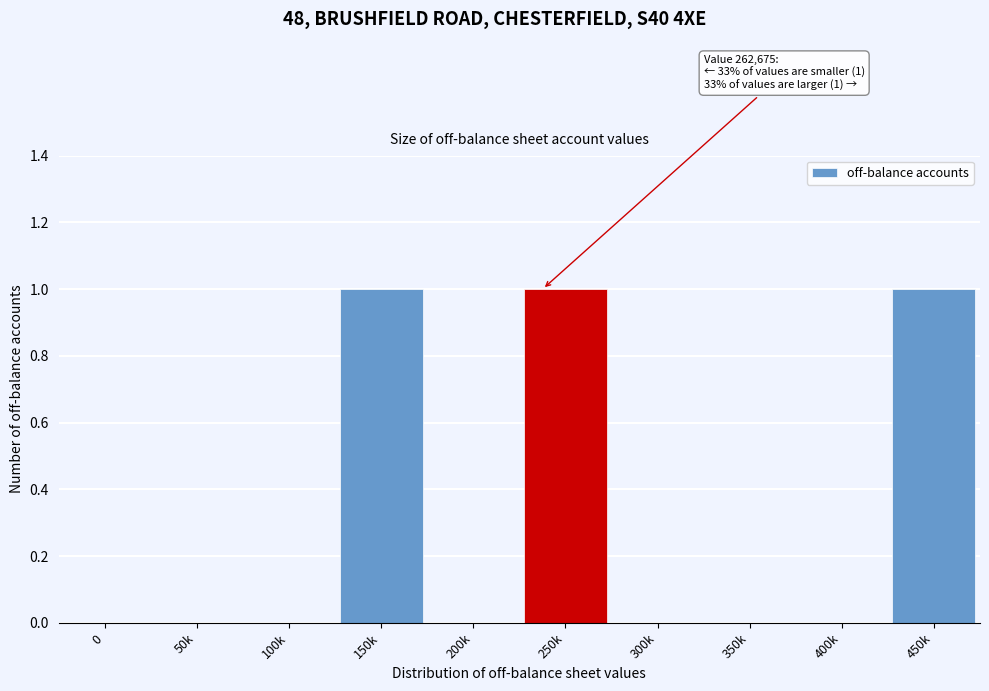

Reading left to right, extract all data points from this chart.

0=0	50k=0	100k=0	150k=1	200k=0	250k=1	300k=0	350k=0	400k=0	450k=1